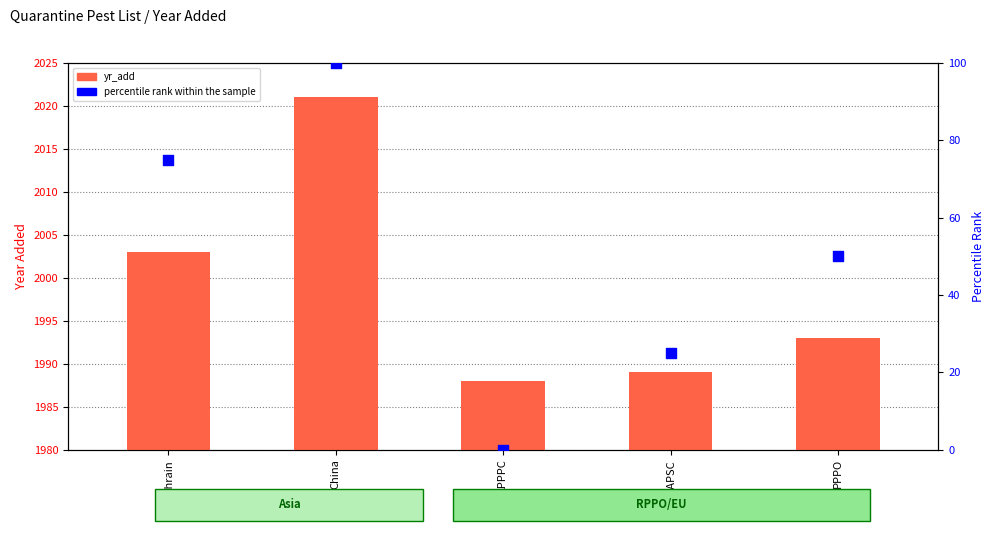

Is the value of percentile rank within the sample at IAPSC greater than the value of yr_add at IAPSC?

No